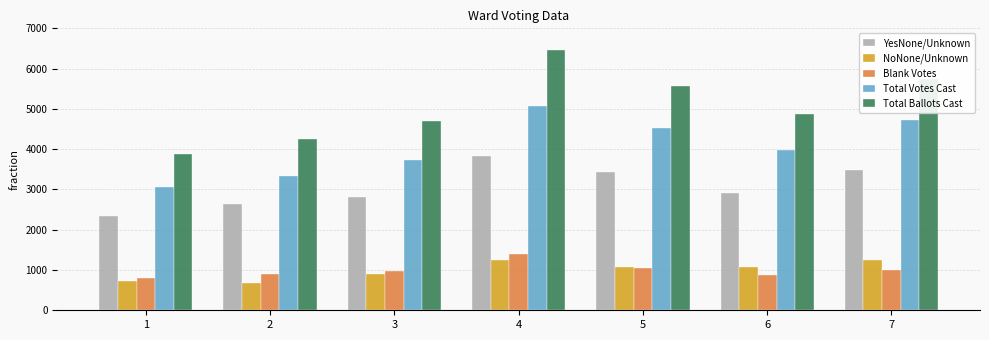

Is the value of NoNone/Unknown at 3 greater than the value of Blank Votes at 4?

No